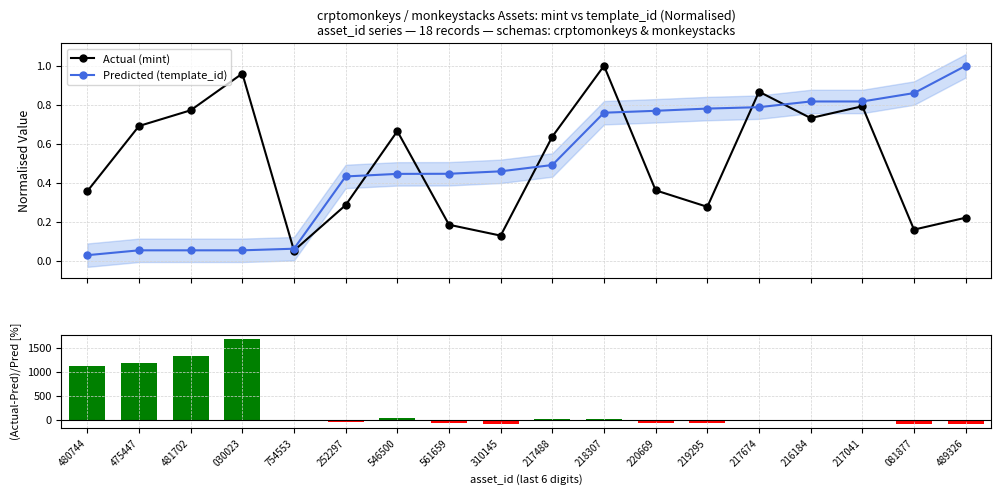

What is the sum of all Predicted (template_id) values?

9.1